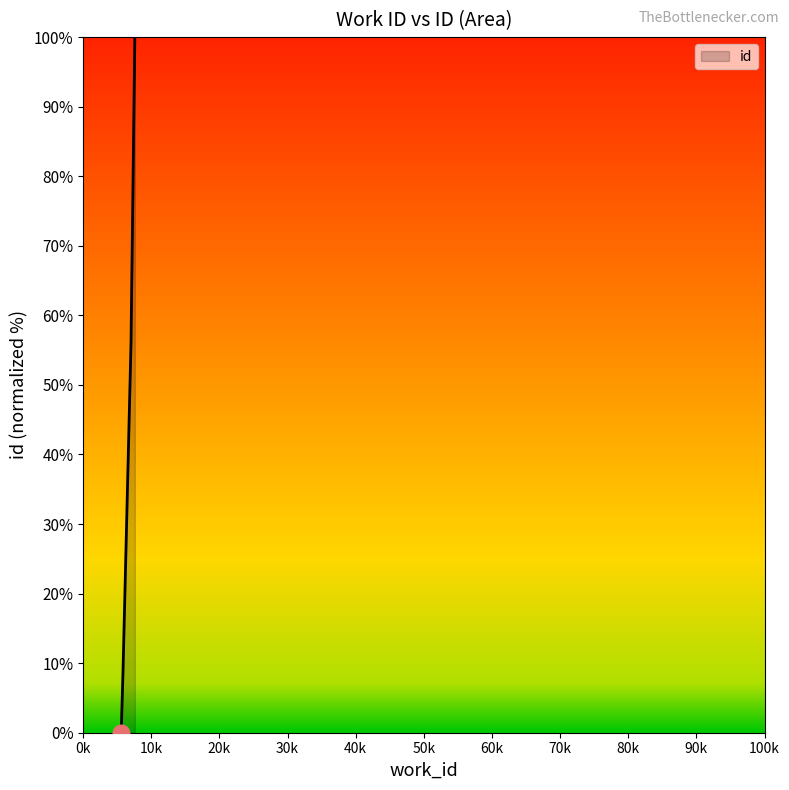

Reading right to left, what are all the values shown in this chart?

100.0	100.0	57.1	57.0	56.6	8.7	0.2	0.0